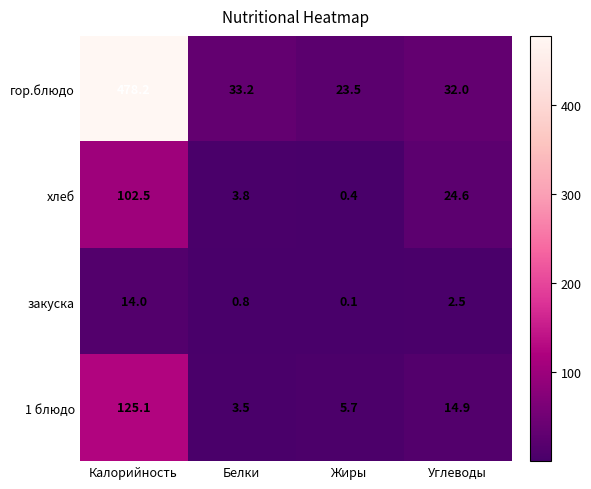

The value of 1 блюдо at Калорийность is 125.1. True or false?

True